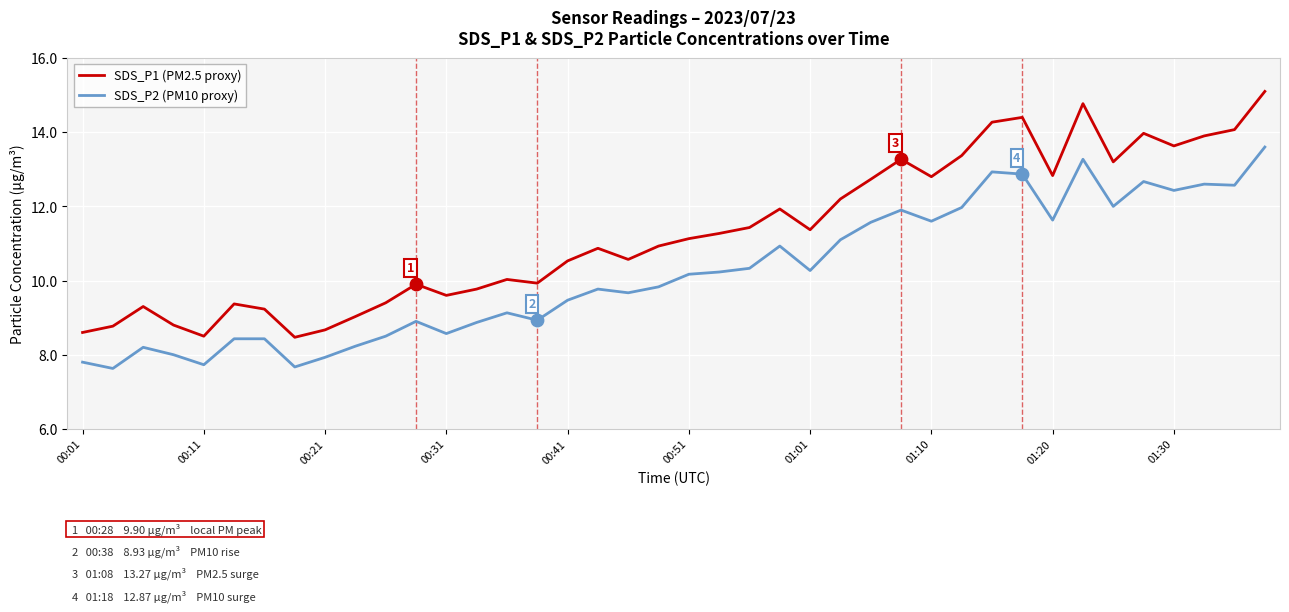

Which series has the largest total across all categories?

SDS_P1 (PM2.5 proxy)